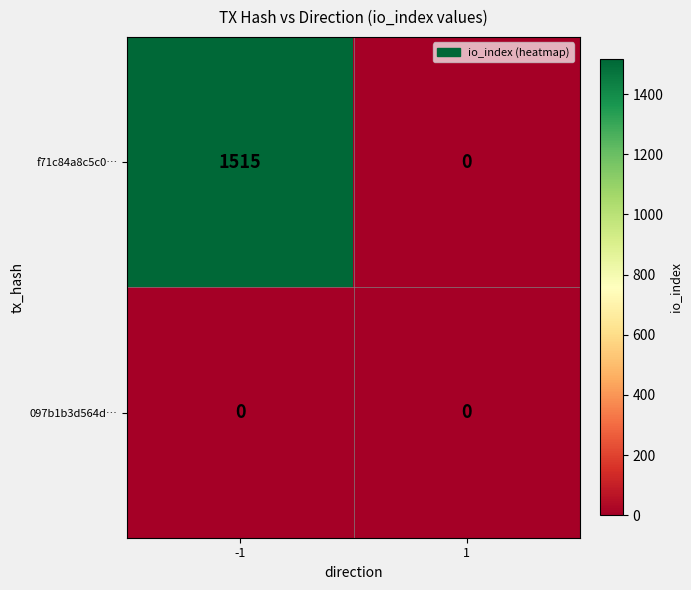

Reading right to left, list all the values displayed in this chart.

f71c84a8c5c0…: 1=0	-1=1515
097b1b3d564d…: 1=0	-1=0